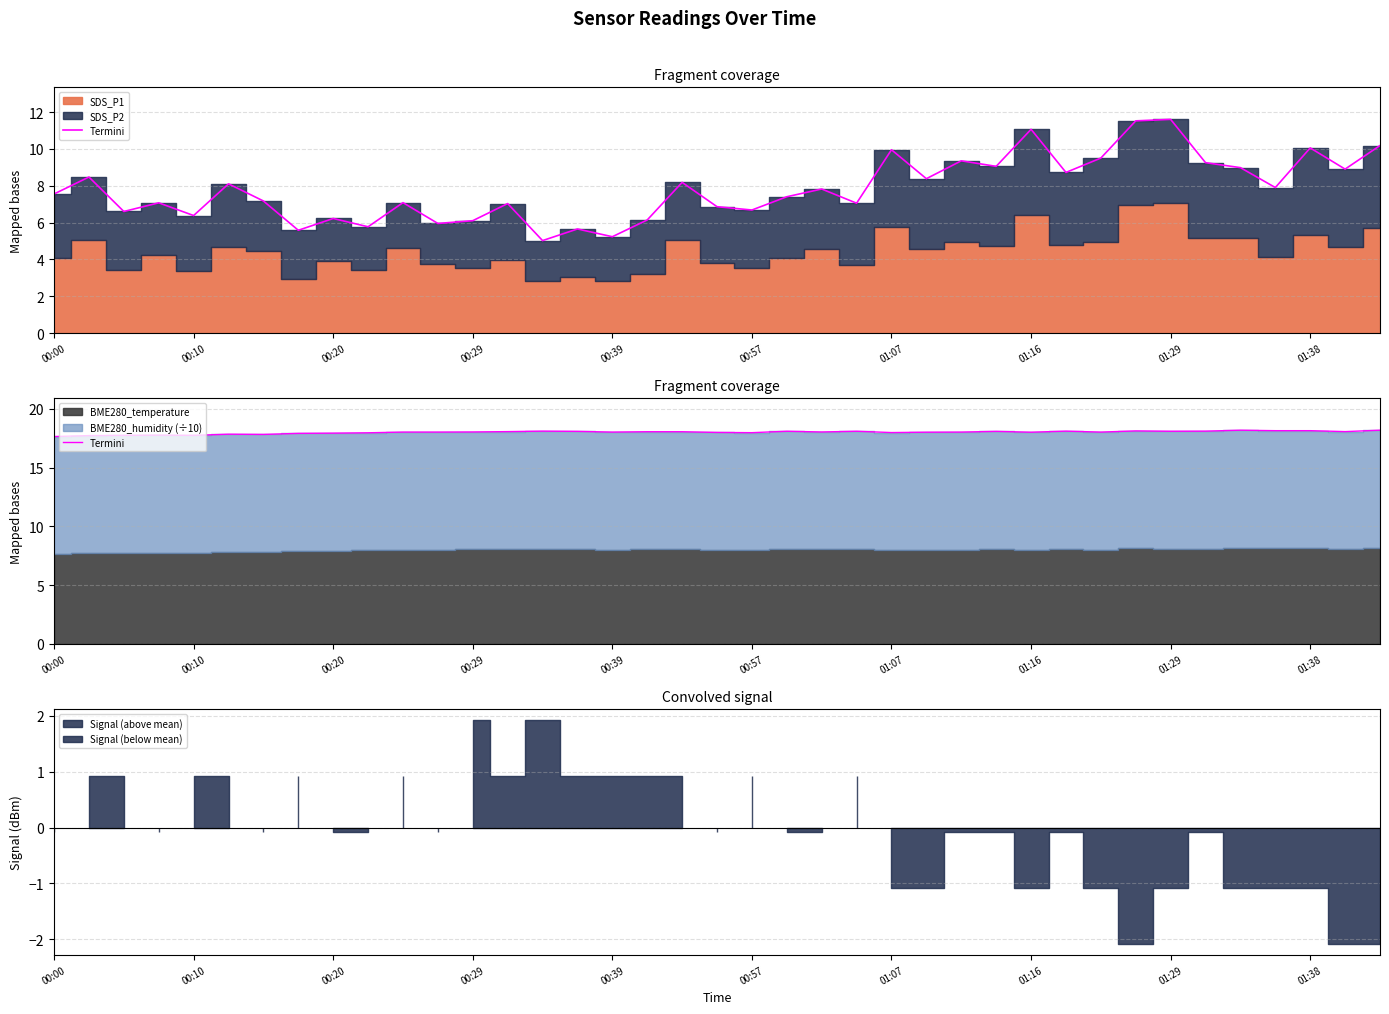

How many lines are shown in the chart?

1